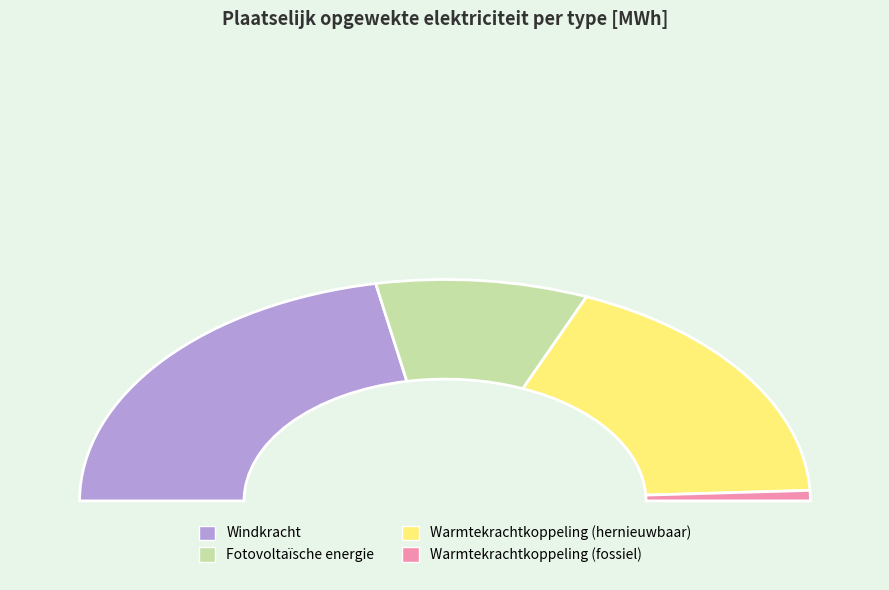

What percentage is NOT represented by Waterkracht?

100.0%